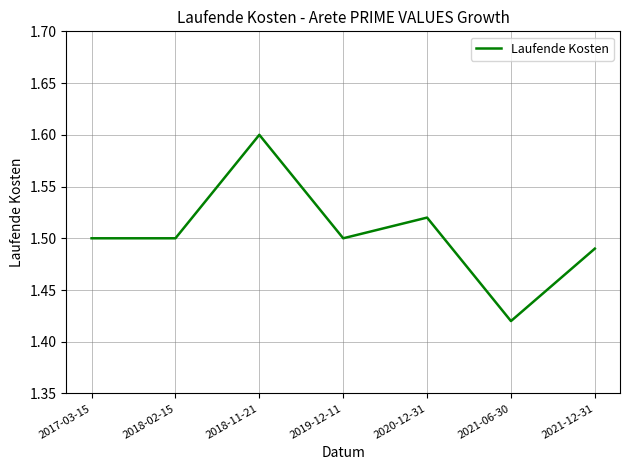

What position from the right is 2019-12-11?

4